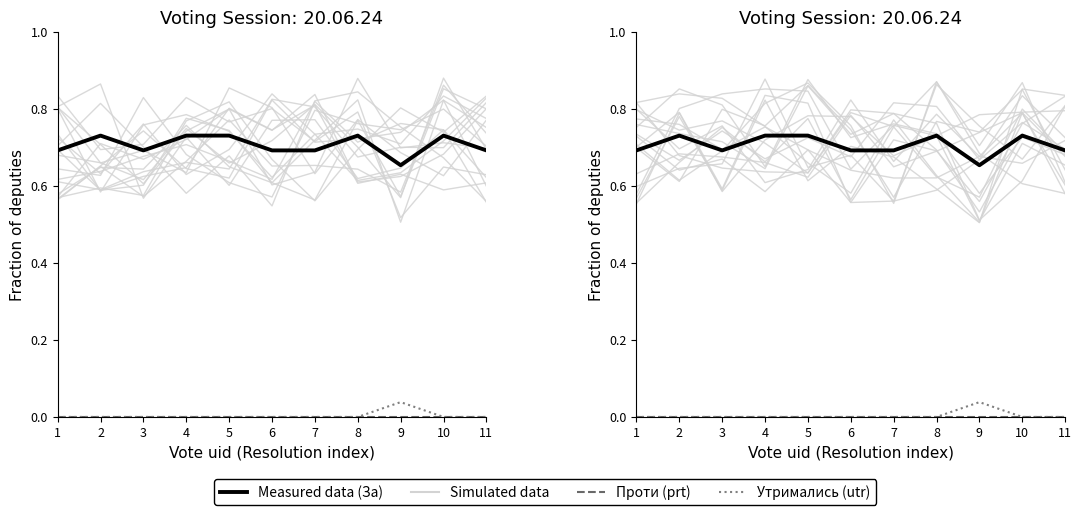

The value of Simulated data at 8 is 0.7. True or false?

True